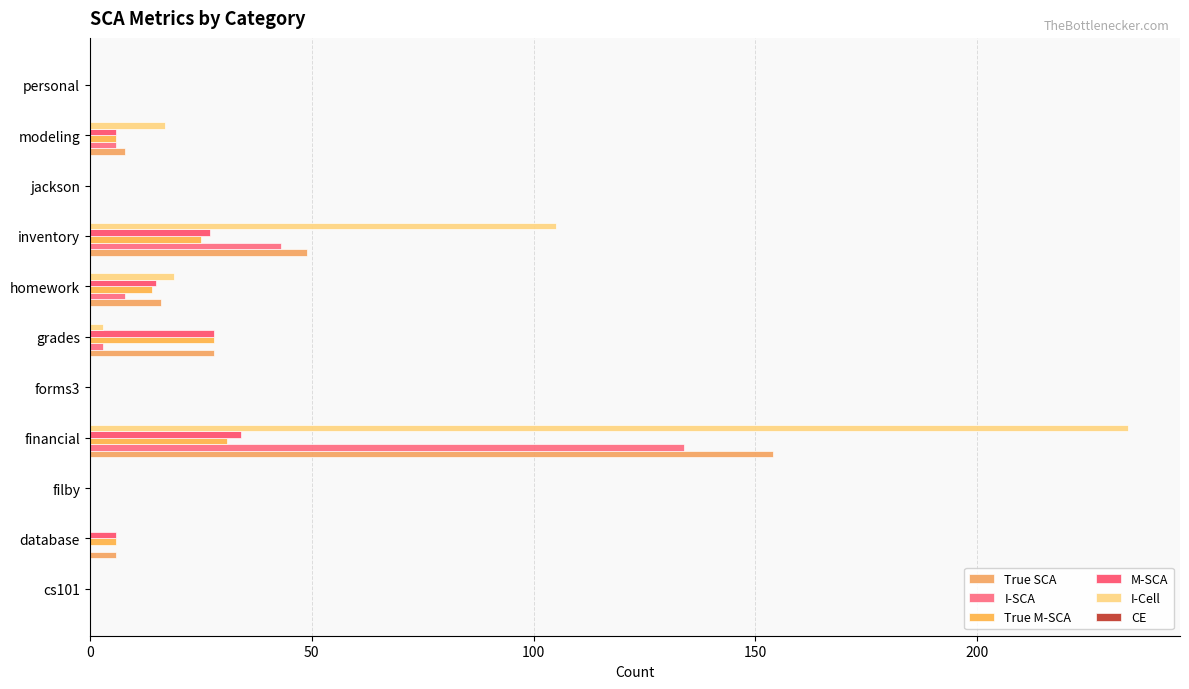

How many data points does each series have?

11